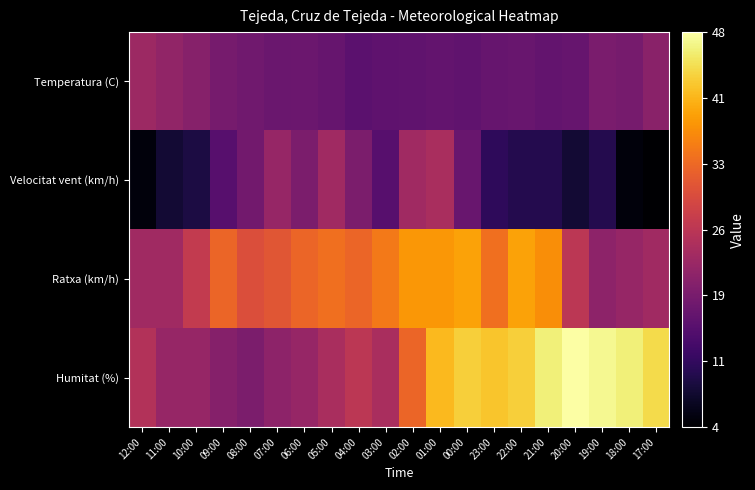

Which series has the largest total across all categories?

Humitat (%)